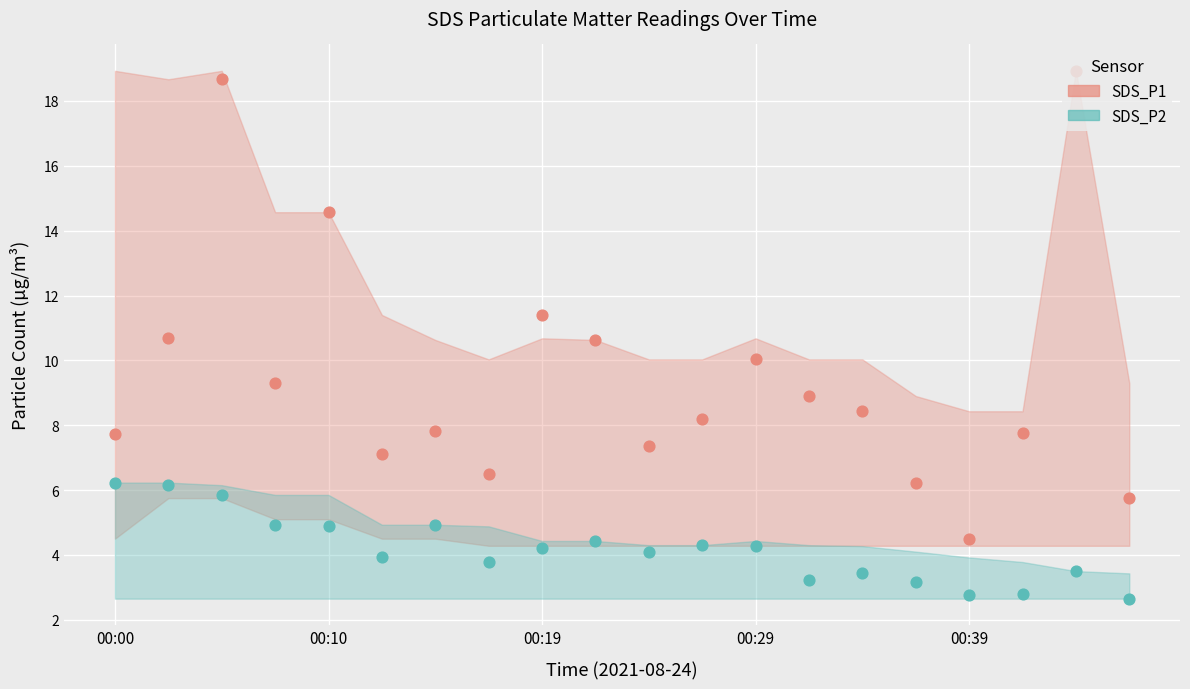

Which series has the largest total across all categories?

SDS_P1 points